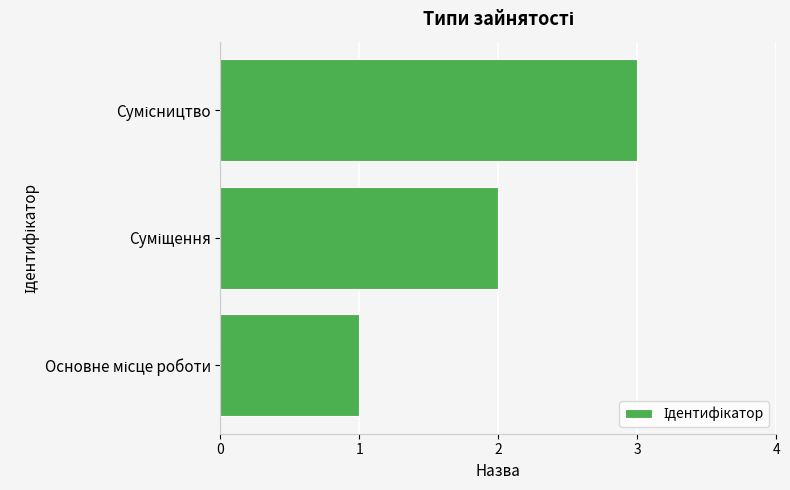

What is the maximum value shown in the chart?

3